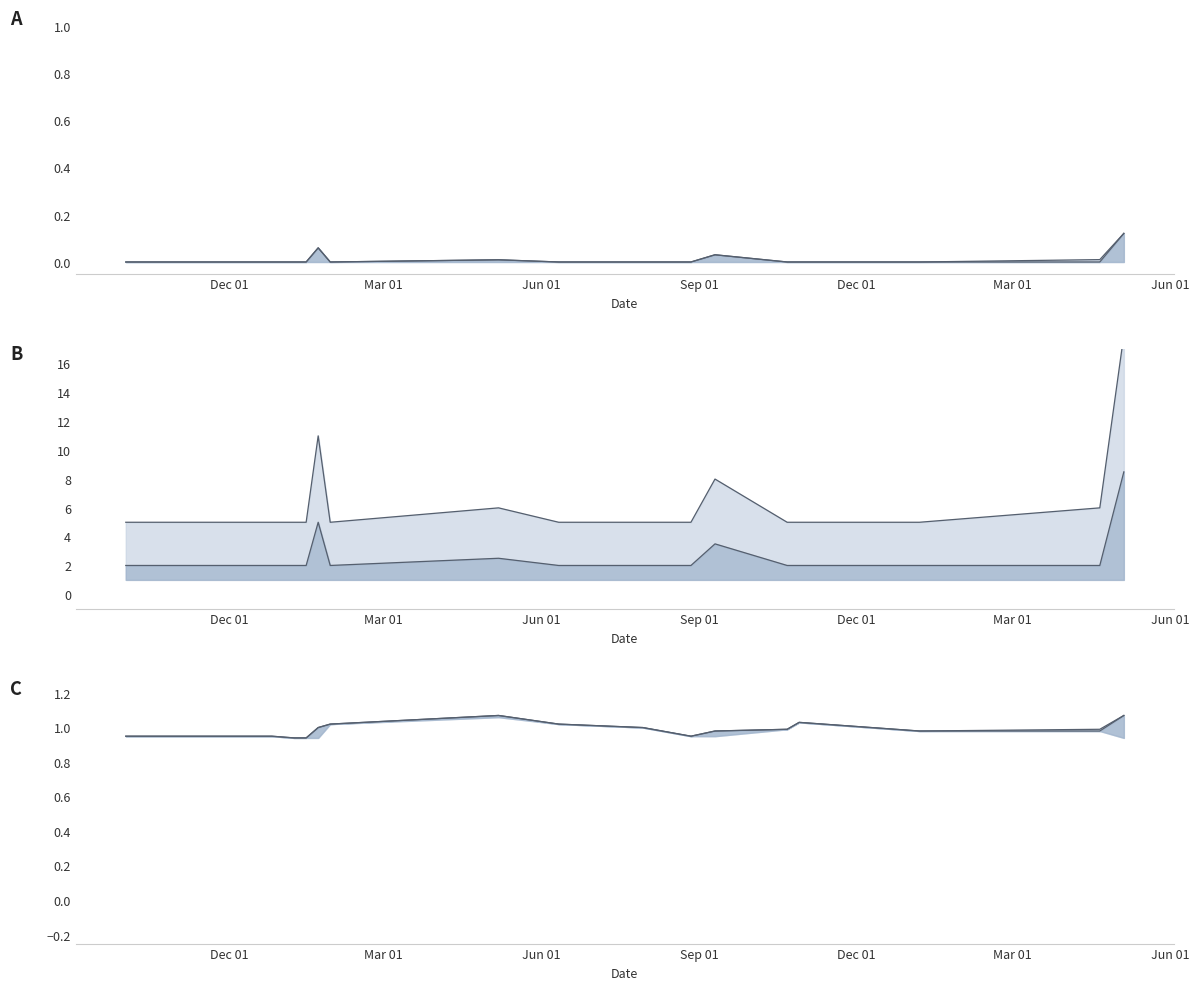

How many lines are shown in the chart?

2